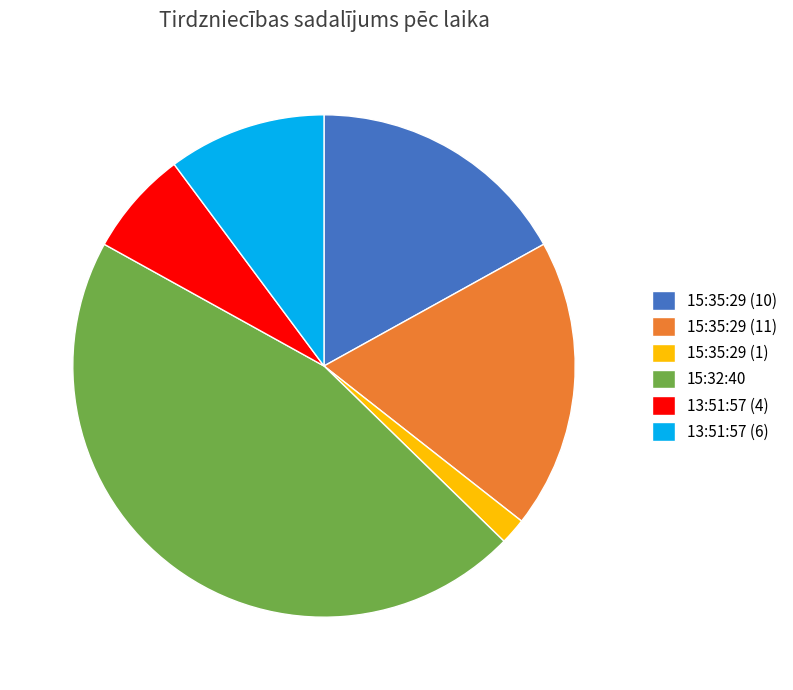

Which category has the biggest portion of the pie?

15:32:40